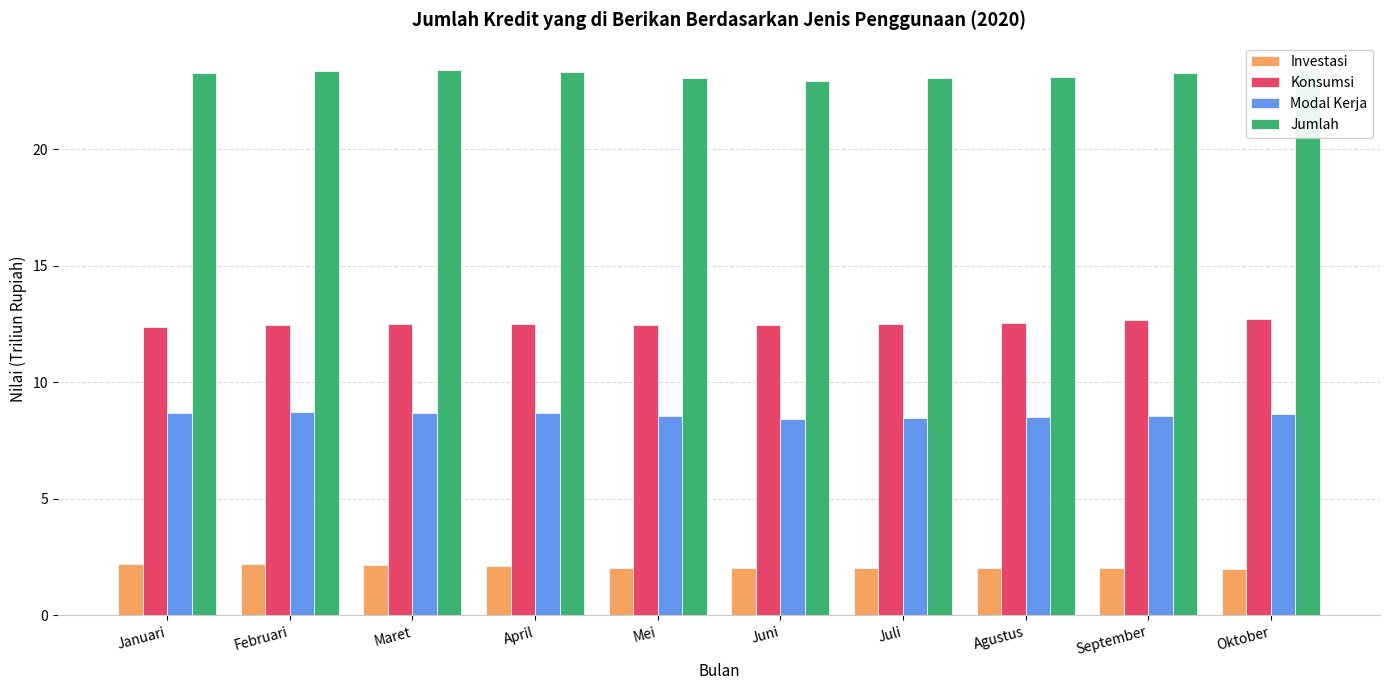

What is the sum of all Investasi values?

20.9